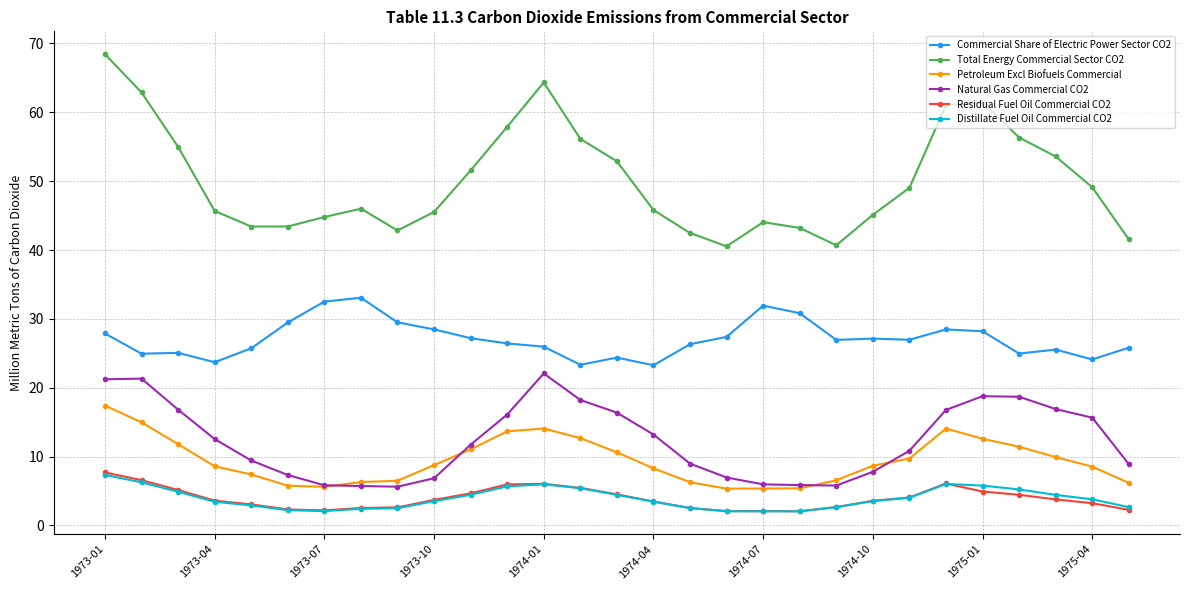

True or false: Petroleum Excl Biofuels Commercial has more than 1 interior local peaks.

True